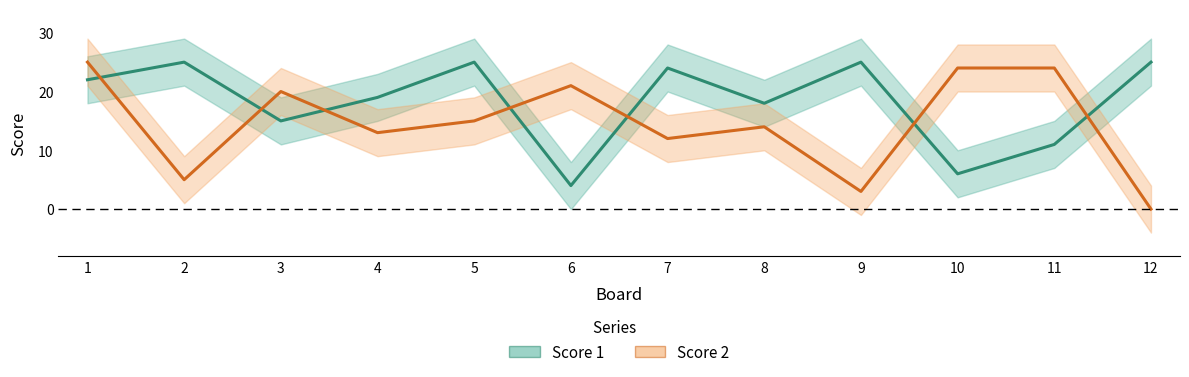

Rank the series by their average value, from lowest to highest.

Score 2, Score 1